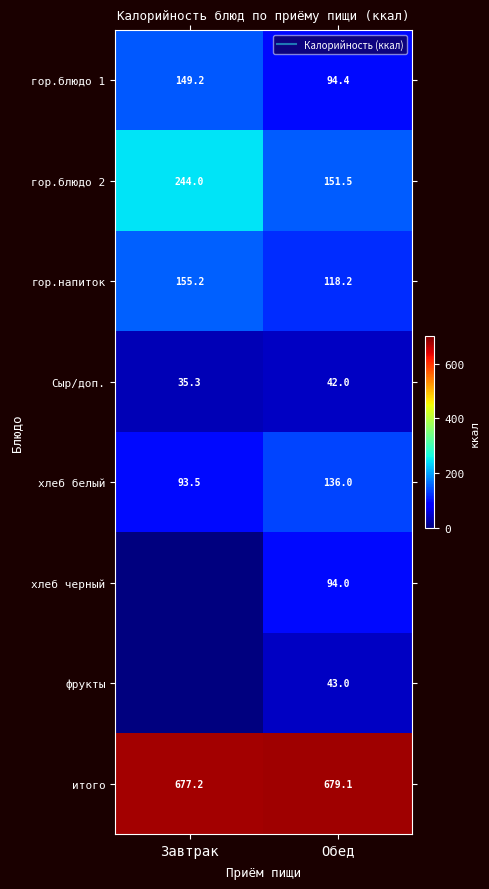

The value of хлеб белый at Завтрак is 93.5. True or false?

True